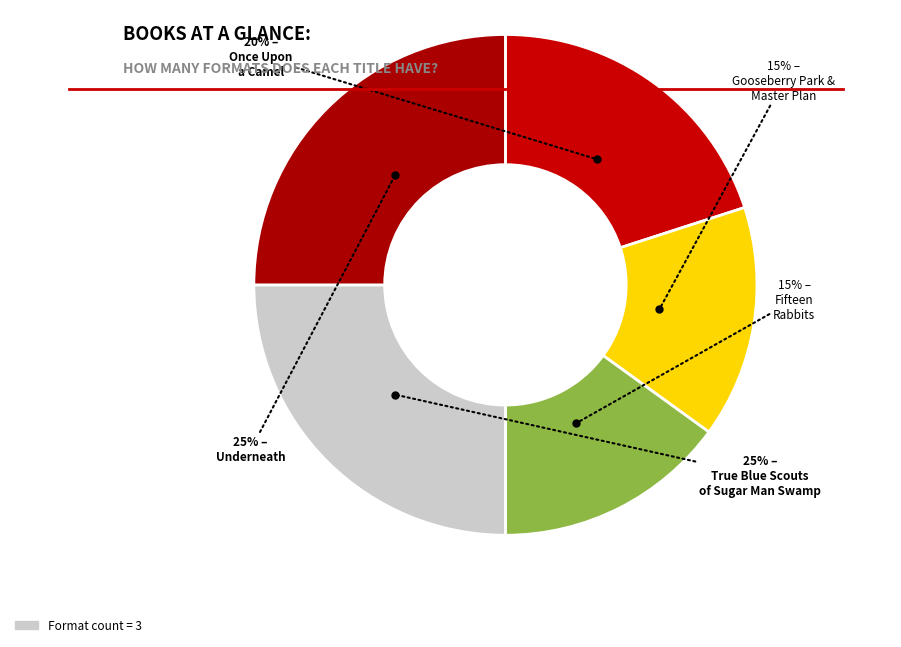

To the nearest percent, what is the difference between the largest and smallest slice percentages?

10%